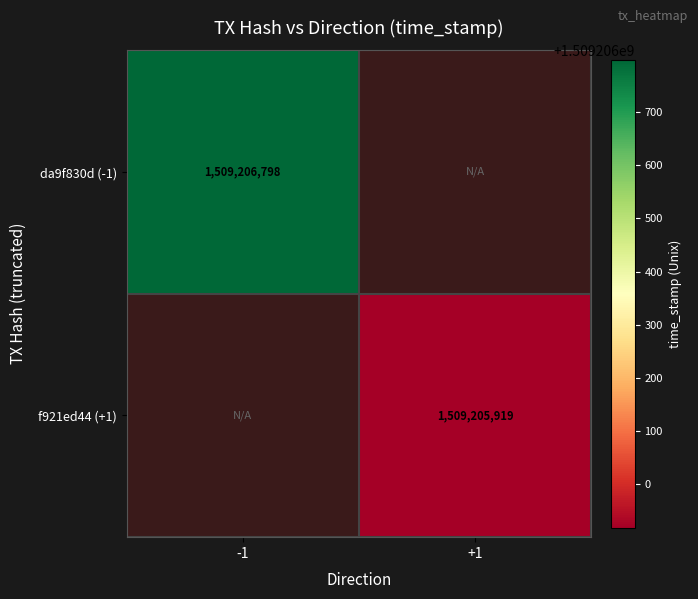

What is the sum of the f921ed44 values at col_direction and time_stamp?

1509205920